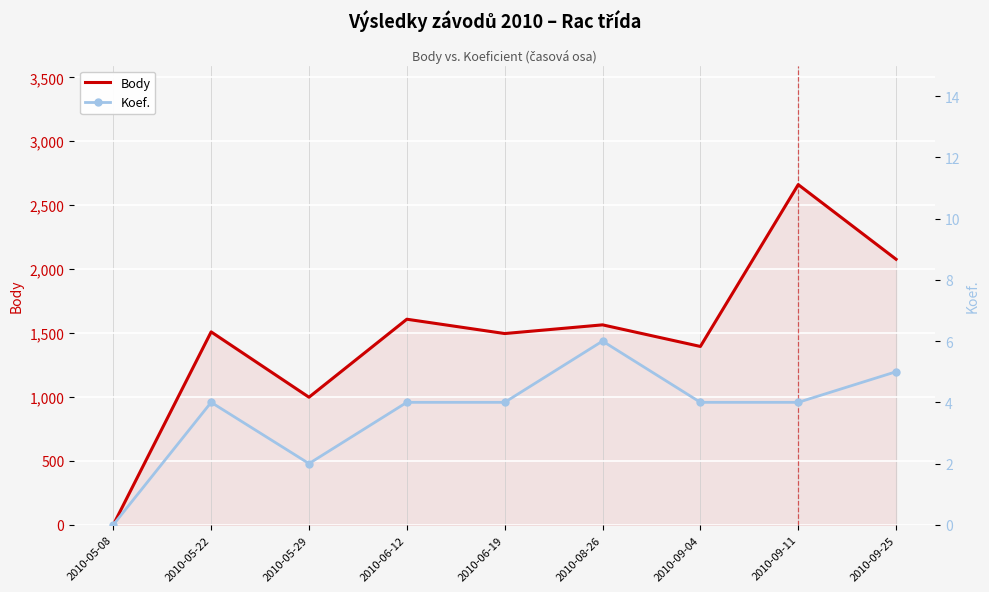

The value of Body at 2010-06-12 is 2832. True or false?

False